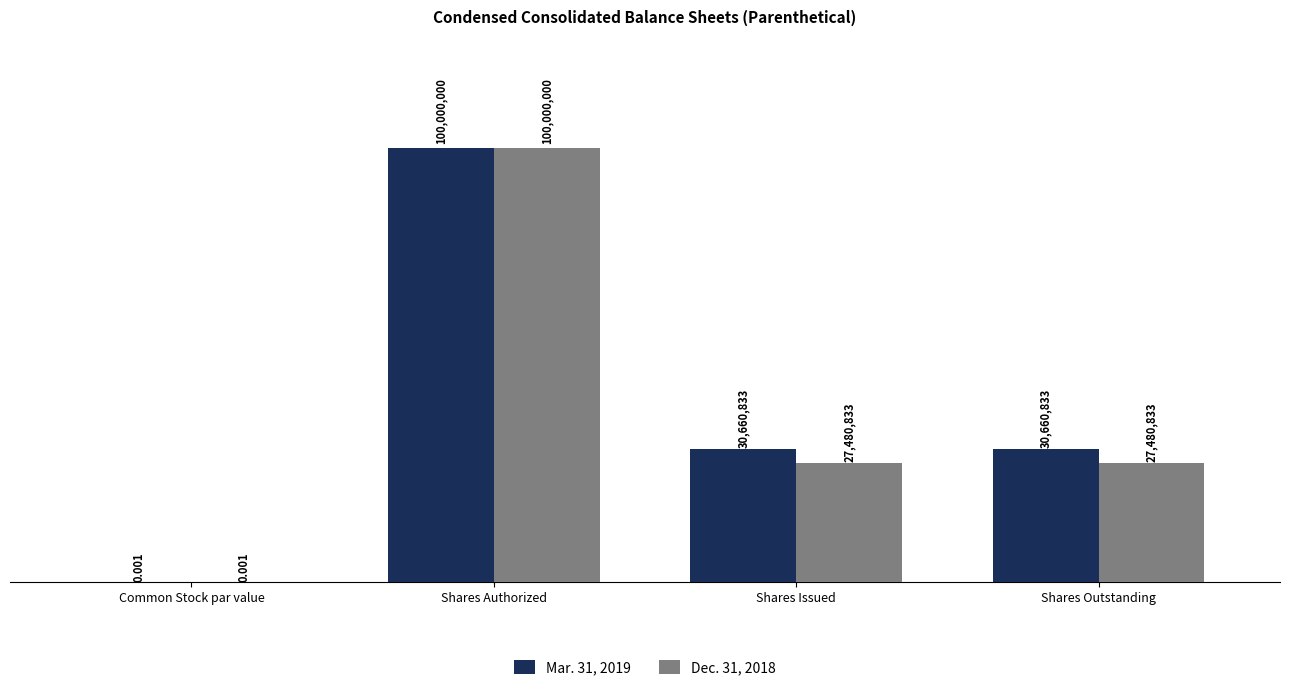

Which series has the largest range (max minus min)?

Mar. 31, 2019